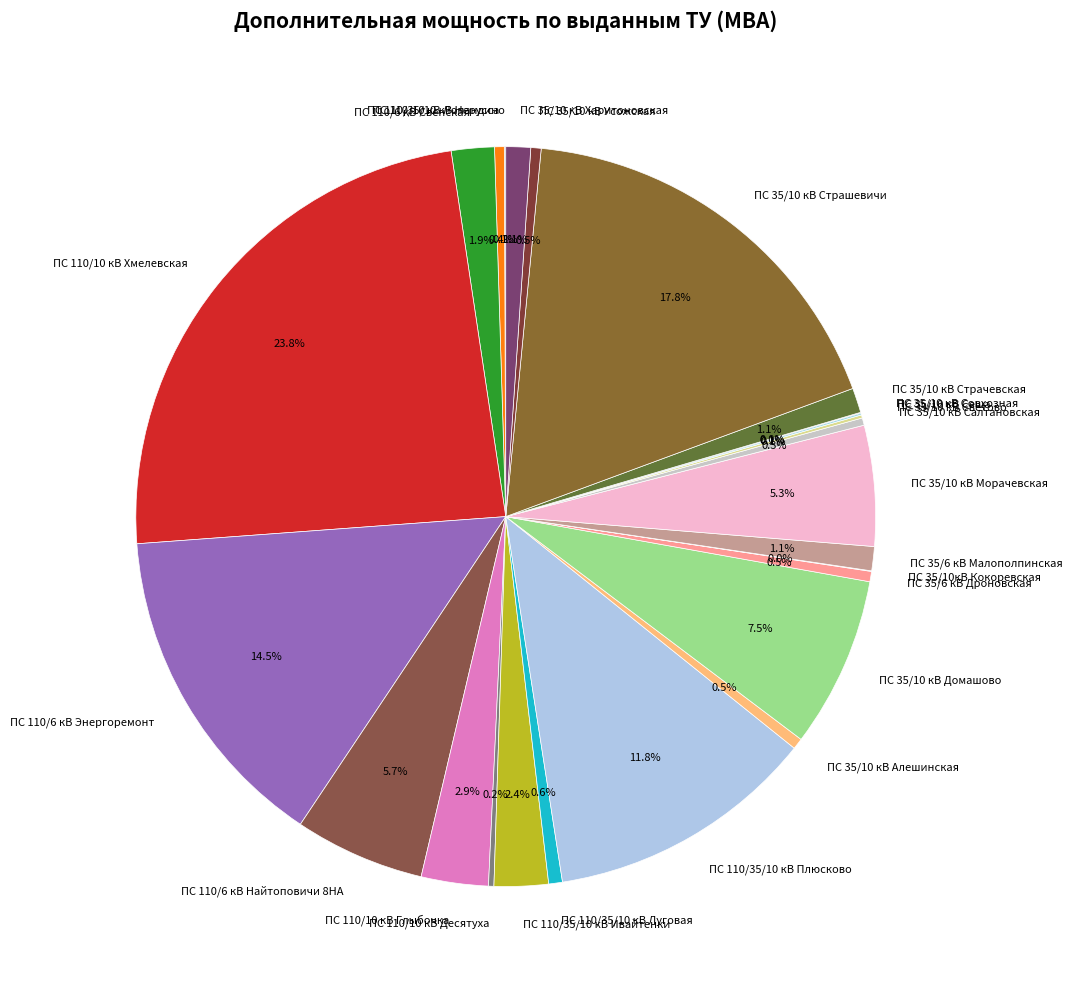

How much of the chart is everything except ПС 35/10 кВ Страшевичи?

82.2%